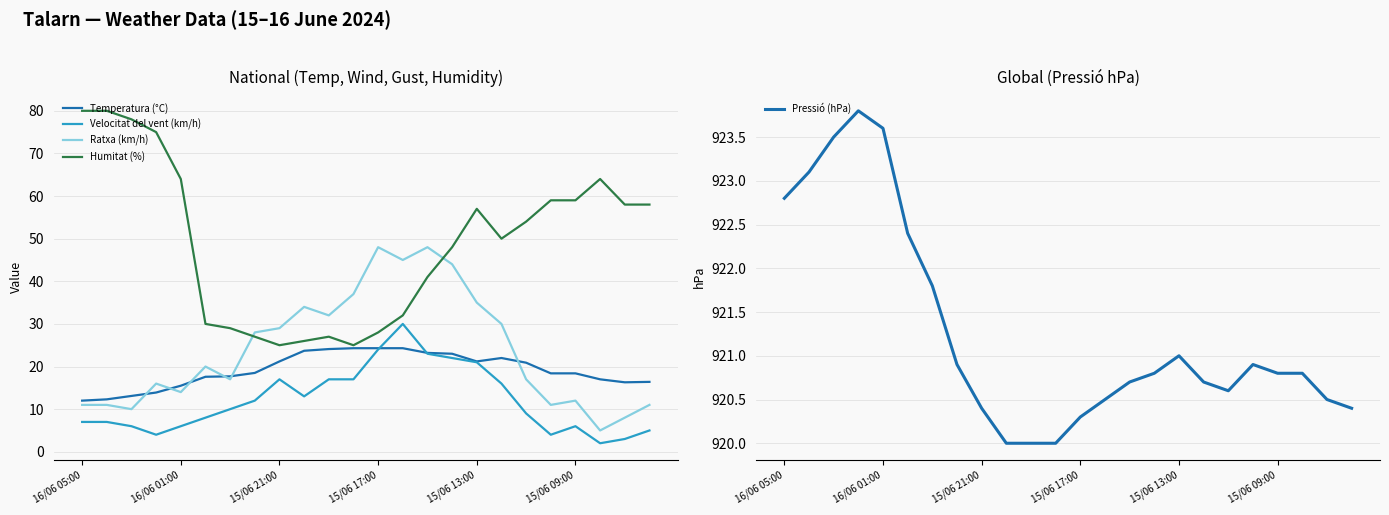

What is the maximum value shown in the chart?

923.8